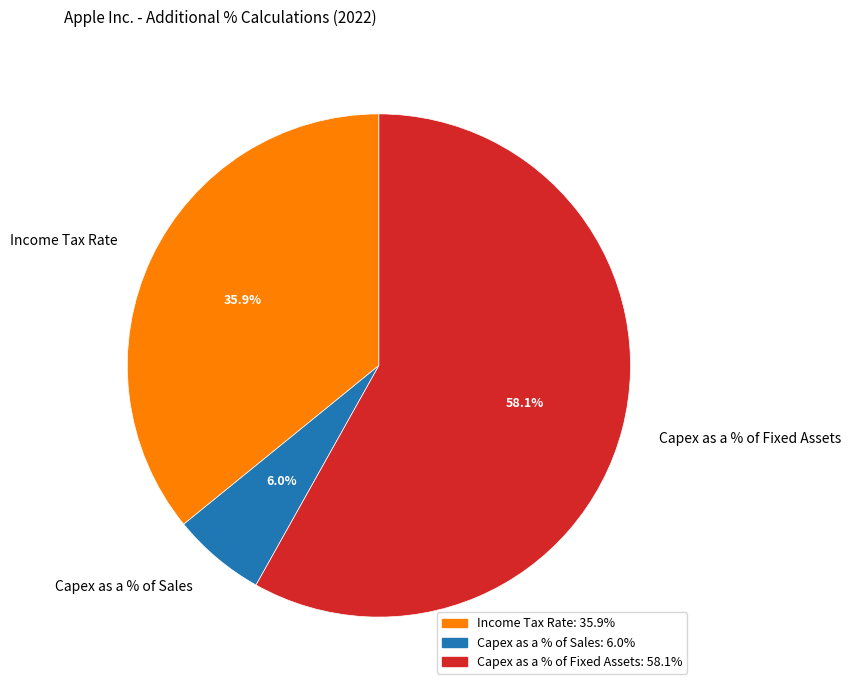

Does Income Tax Rate represent more than half of the total?

No